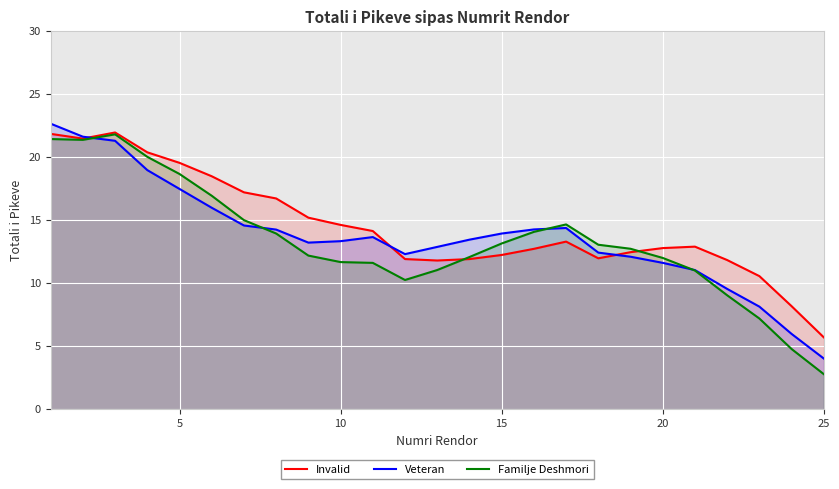

Which series has the largest range (max minus min)?

Familje Deshmori